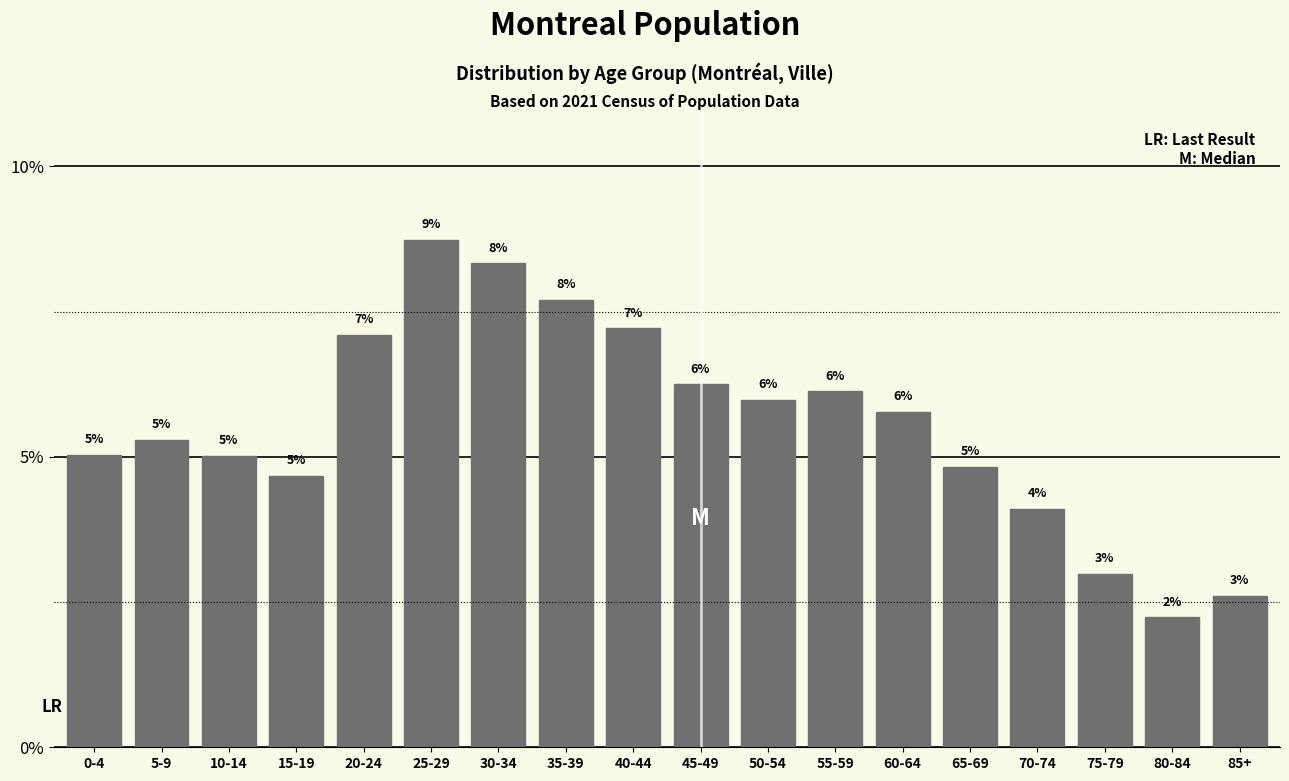

At which category does the chart reach its peak across all series?

25-29